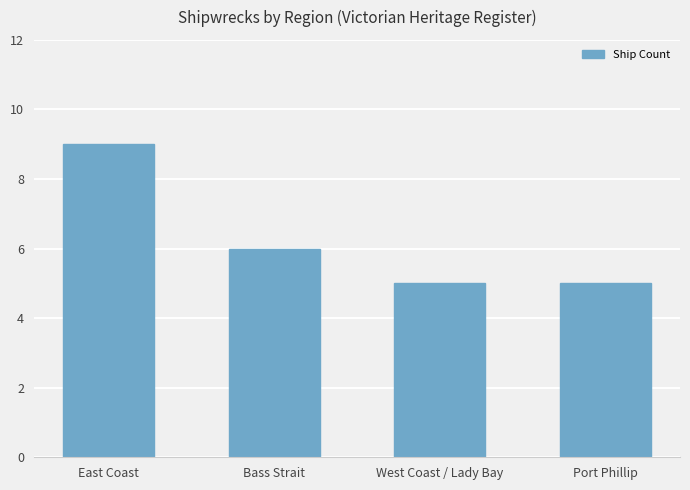

What is the sum of all values?

25